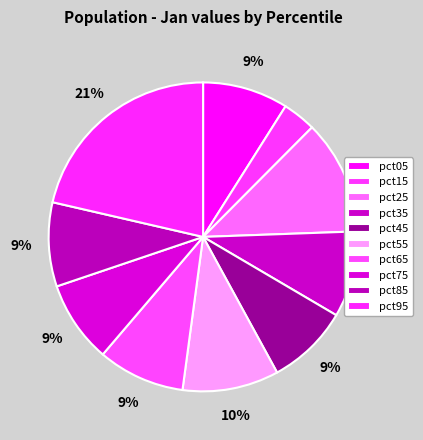

Which category has the biggest portion of the pie?

pct95